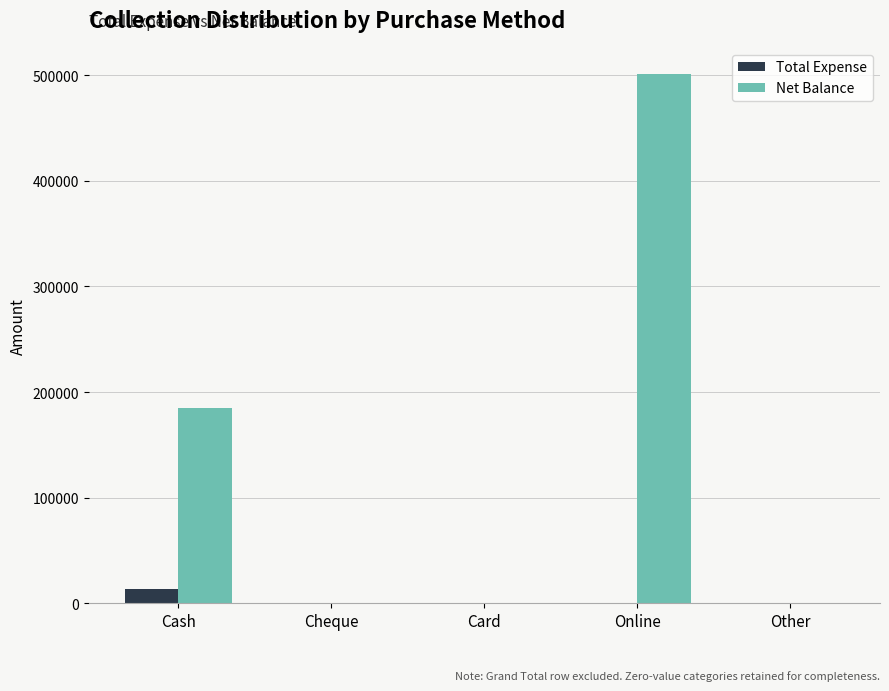

Between Cash and Card, which series saw the biggest shift?

Net Balance